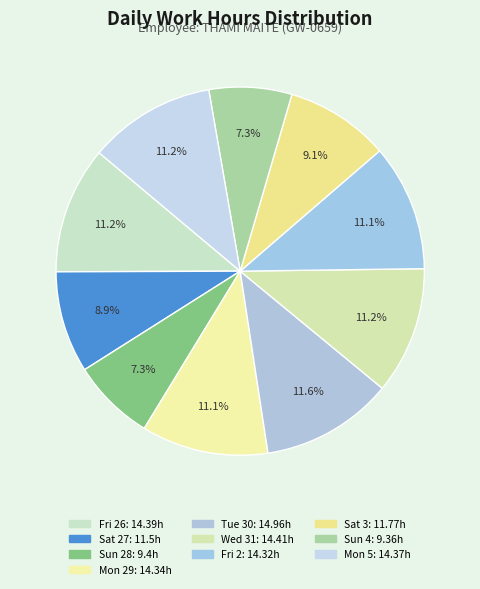

How many segments does this pie chart have?

10